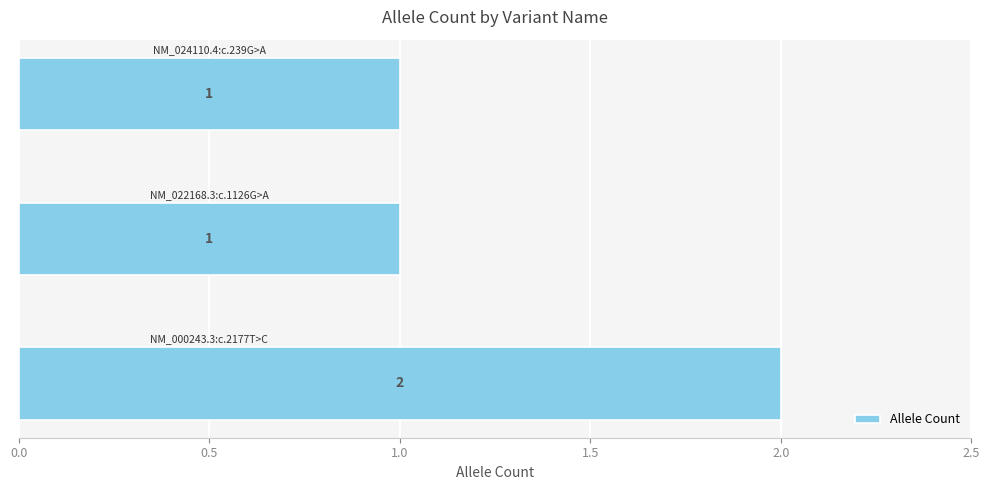

How many values are between 1 and 2?

3